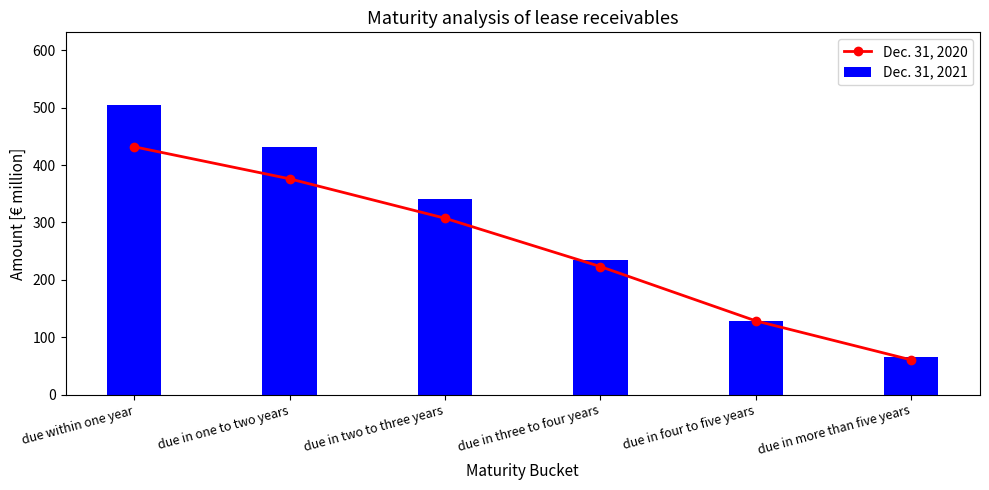

Is the value of Dec. 31, 2020 at due in more than five years greater than the value of Dec. 31, 2021 at due in more than five years?

No